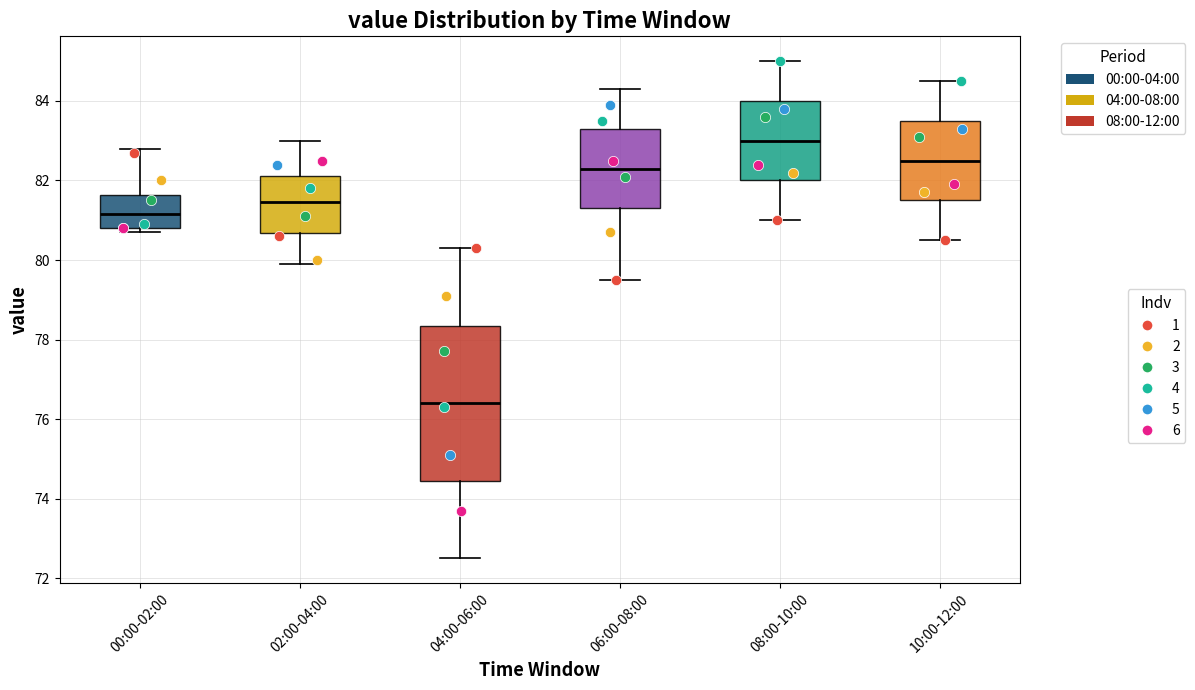

Where is the upper edge of the box for 06:00-08:00 on the y-axis? The values are not printed on the chart, so give them approximately, as read against the axis.

83.4